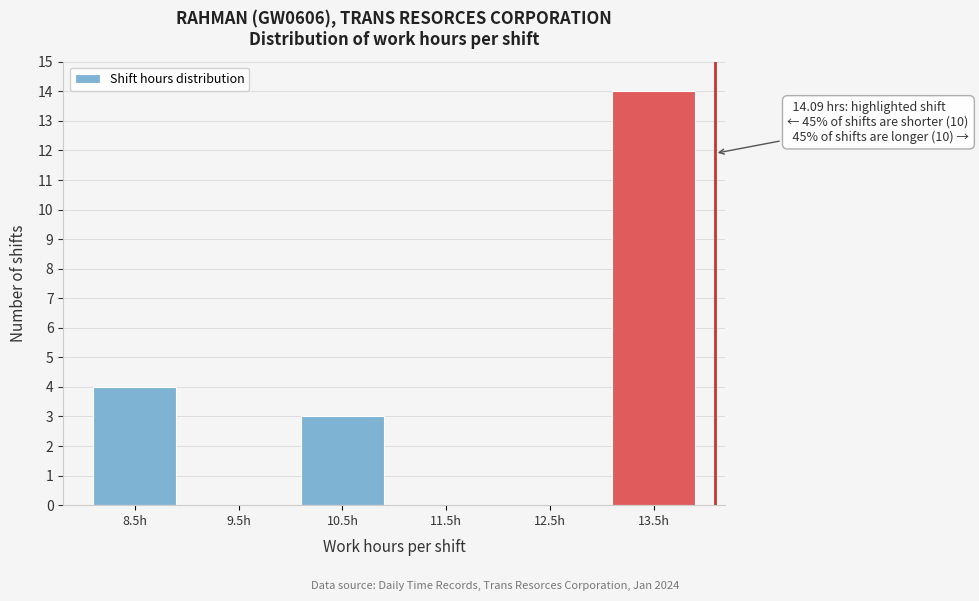

Reading left to right, extract all data points from this chart.

8.5h=4	9.5h=0	10.5h=3	11.5h=0	12.5h=0	13.5h=14